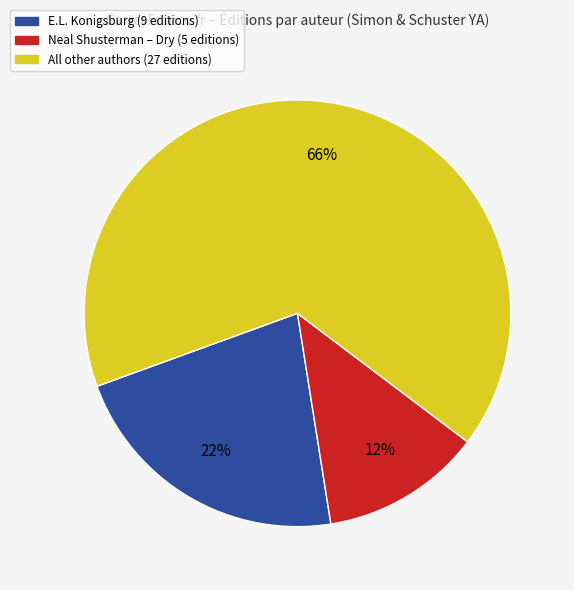

Count the number of slices in the pie.

3